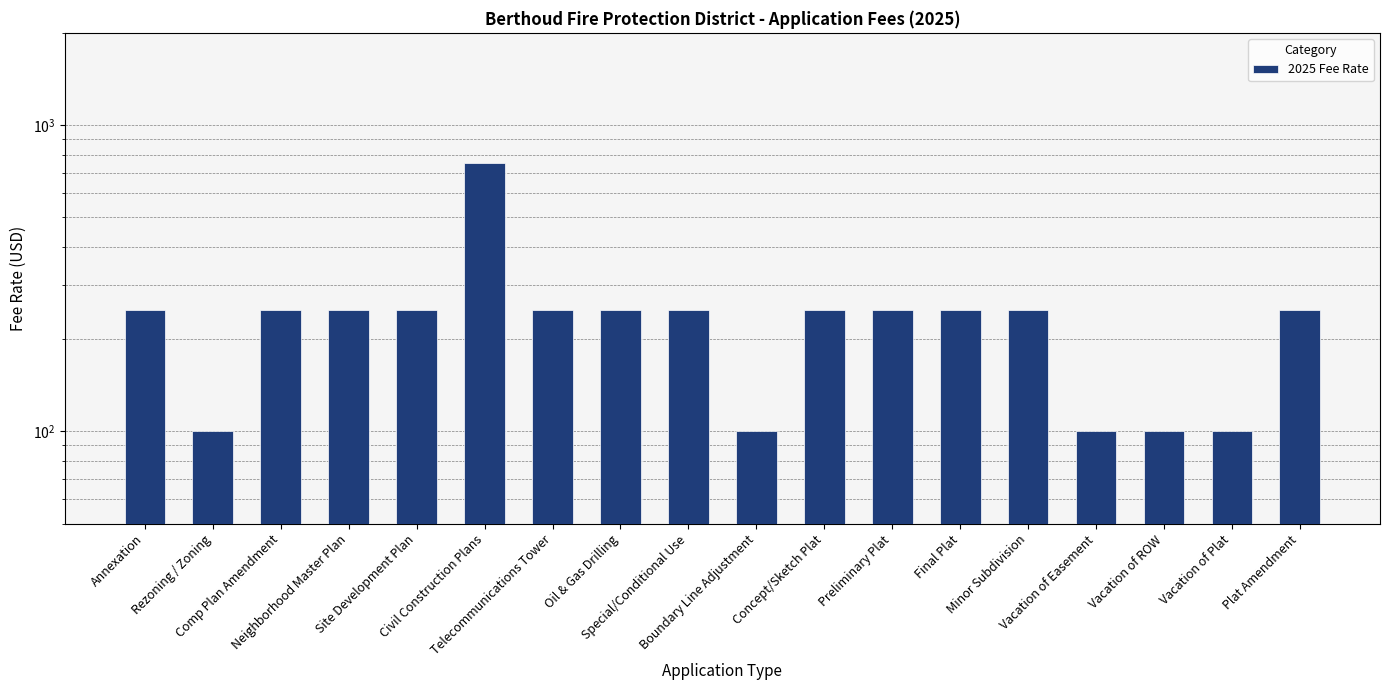

Reading right to left, what are all the values shown in this chart?

Plat Amendment=250	Vacation of Plat=100	Vacation of ROW=100	Vacation of Easement=100	Minor Subdivision=250	Final Plat=250	Preliminary Plat=250	Concept/Sketch Plat=250	Boundary Line Adjustment=100	Special/Conditional Use=250	Oil & Gas Drilling=250	Telecommunications Tower=250	Civil Construction Plans=750	Site Development Plan=250	Neighborhood Master Plan=250	Comp Plan Amendment=250	Rezoning / Zoning=100	Annexation=250